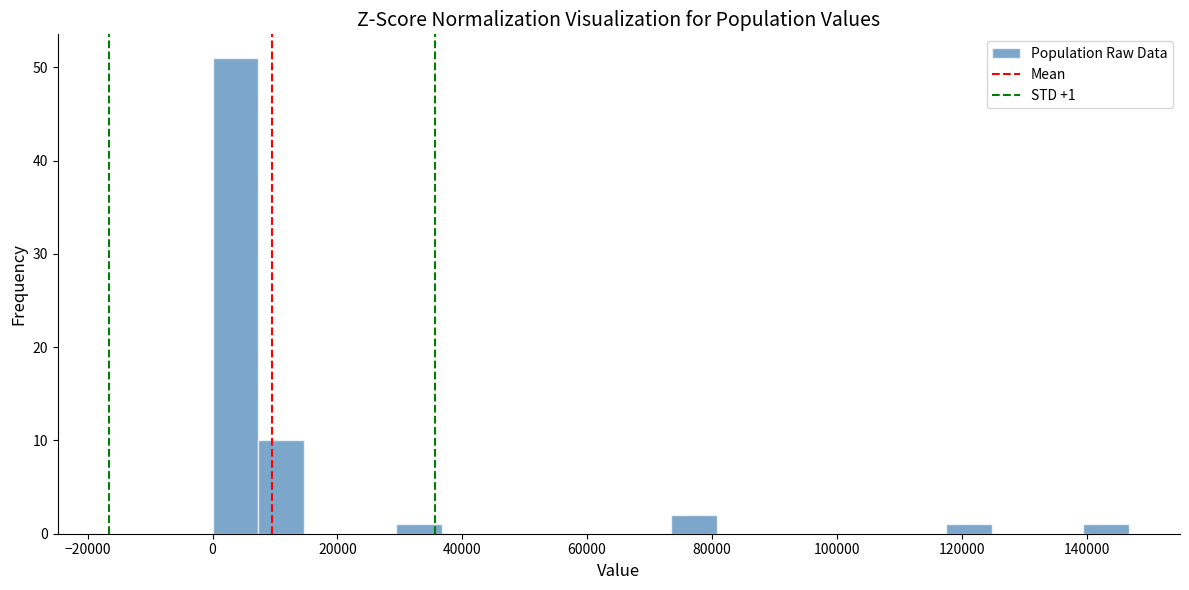

Read against the x-axis, roughly where is the centre of the tallest bar?

4000